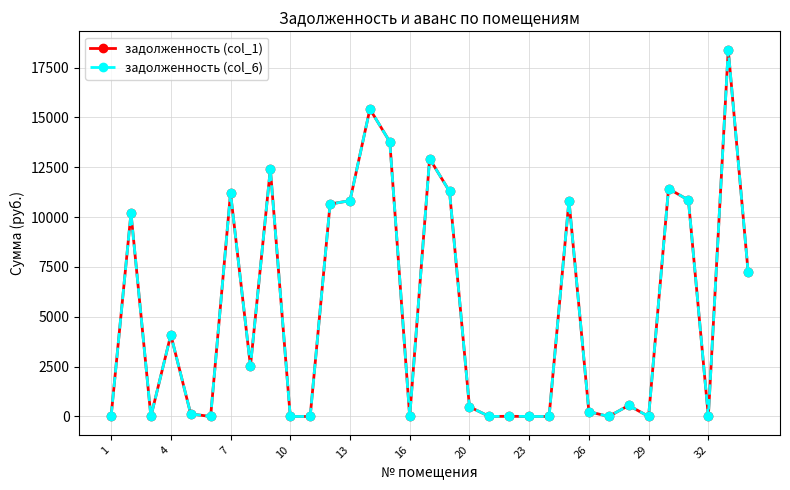

Is this an area chart (filled region under the line)?

No